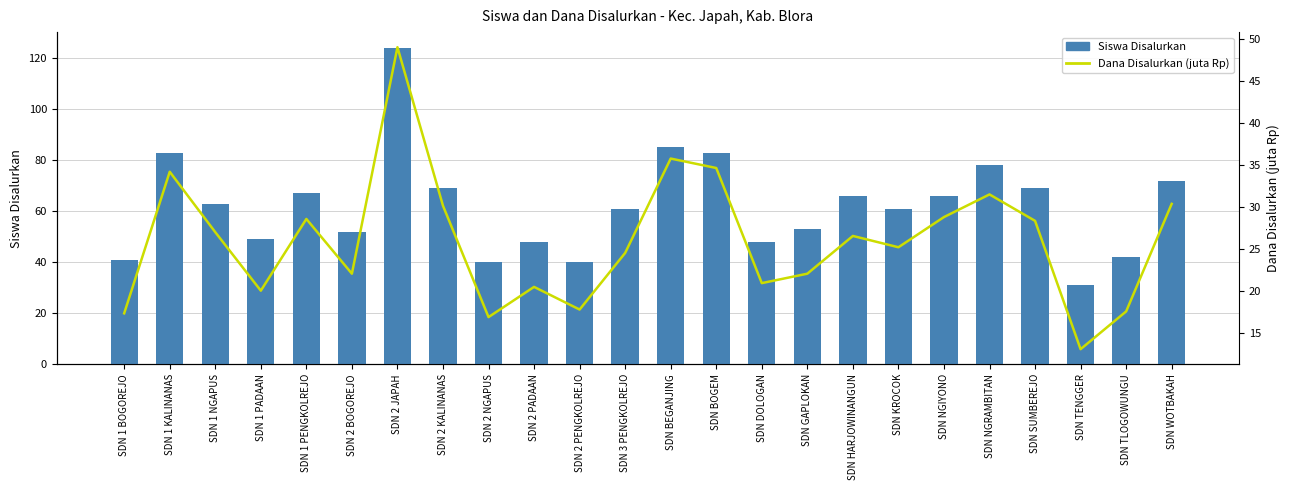

List the series in order of their peak value, lowest first.

Dana Disalurkan (juta Rp), Siswa Disalurkan